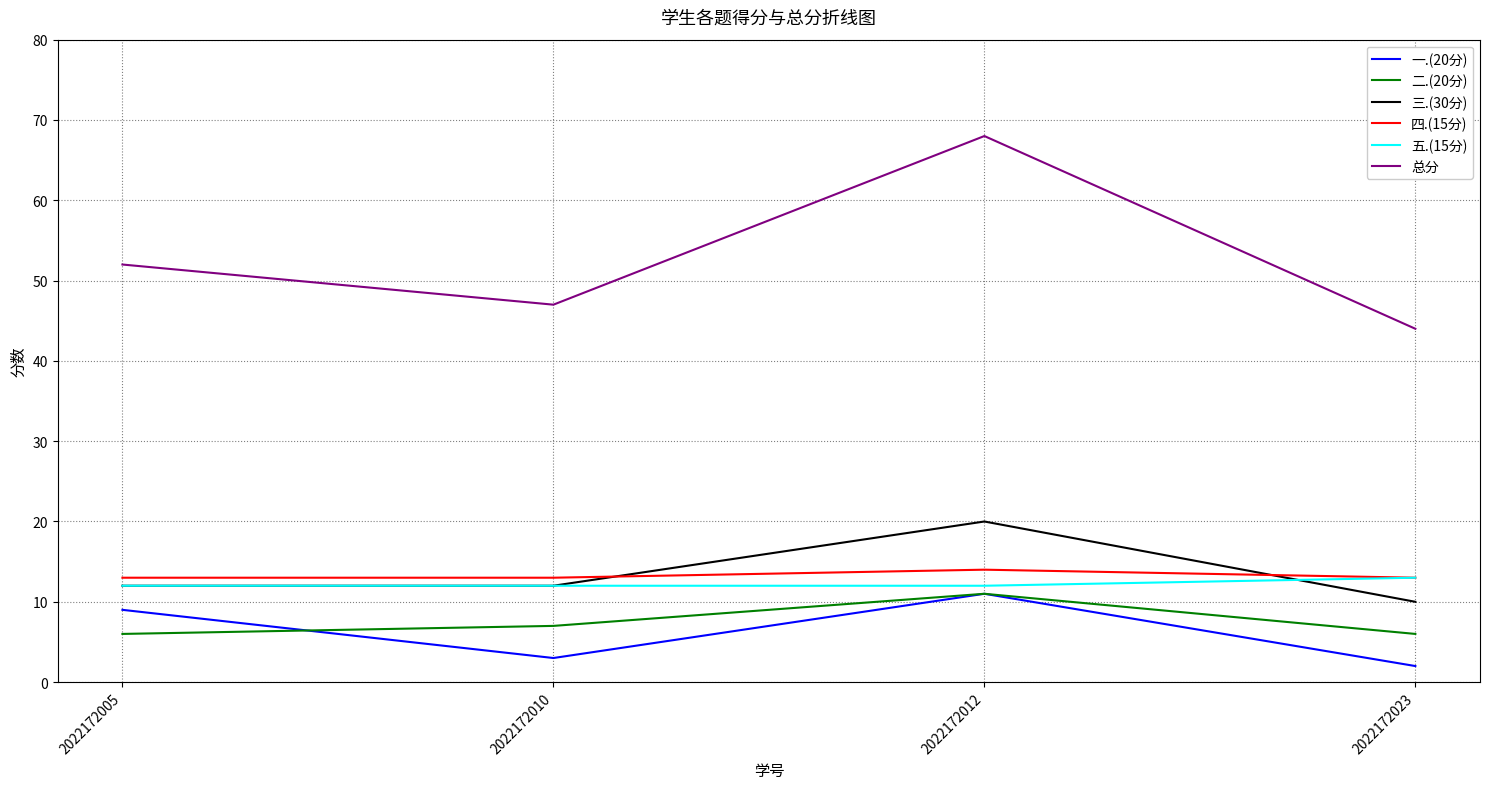

What is the sum of all 三.(30分) values?

54